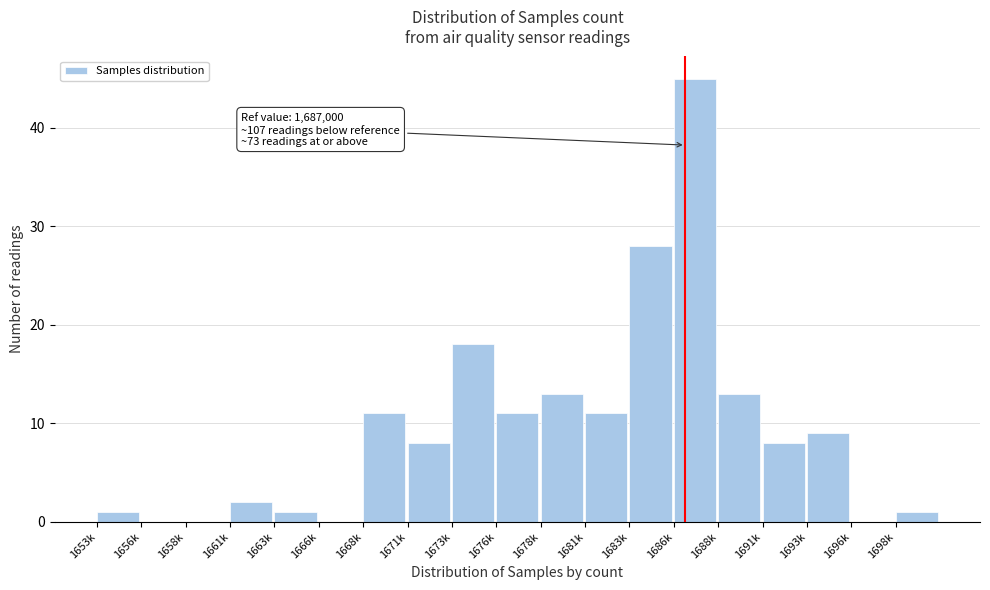

Reading right to left, extract all data points from this chart.

1698k=1	1696k=0	1693k=9	1691k=8	1688k=13	1686k=45	1683k=28	1681k=11	1678k=13	1676k=11	1673k=18	1671k=8	1668k=11	1666k=0	1663k=1	1661k=2	1658k=0	1656k=0	1653k=1